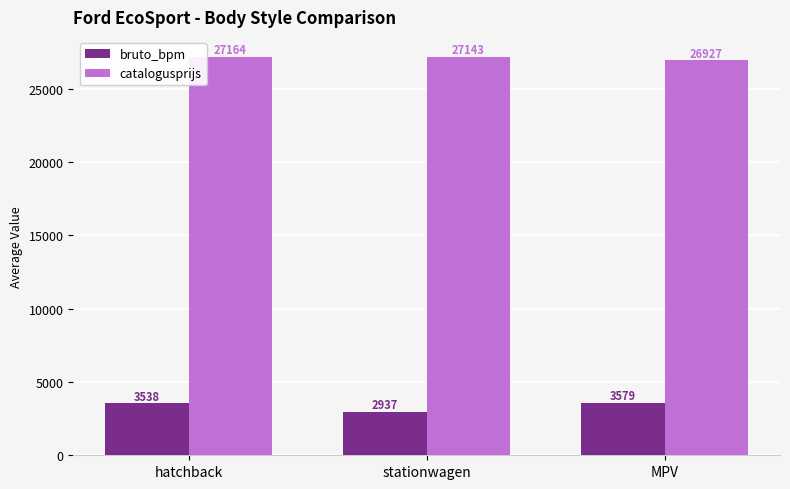

What are all the series names shown in the legend?

bruto_bpm, catalogusprijs